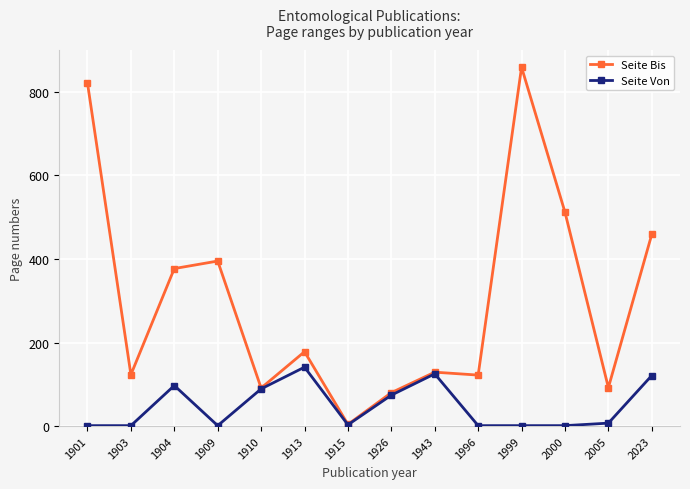

What is the maximum value shown in the chart?

859